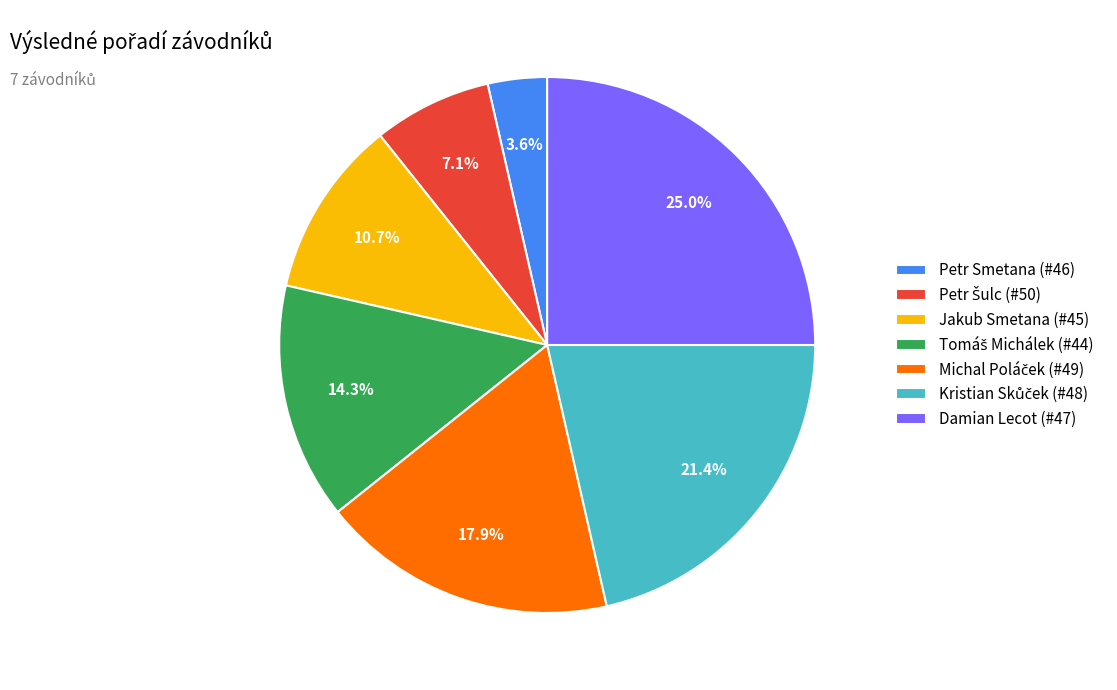

Is it true that Petr Smetana (#46) is 17% of the pie?

False